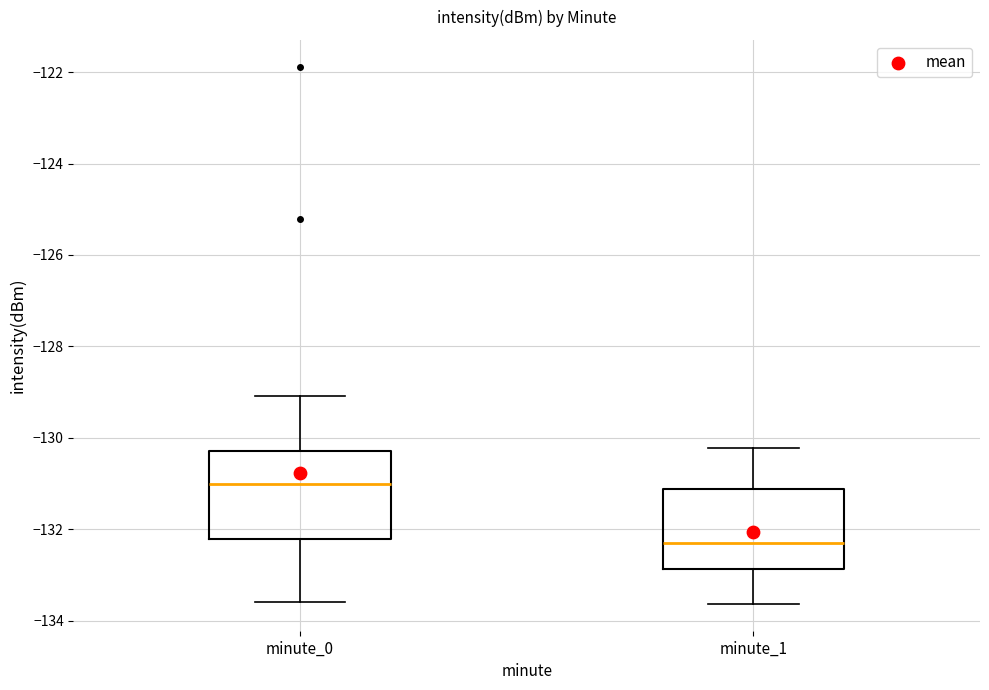

Where is the lower edge of the box for minute_1 on the y-axis? The values are not printed on the chart, so give them approximately, as read against the axis.

-132.8